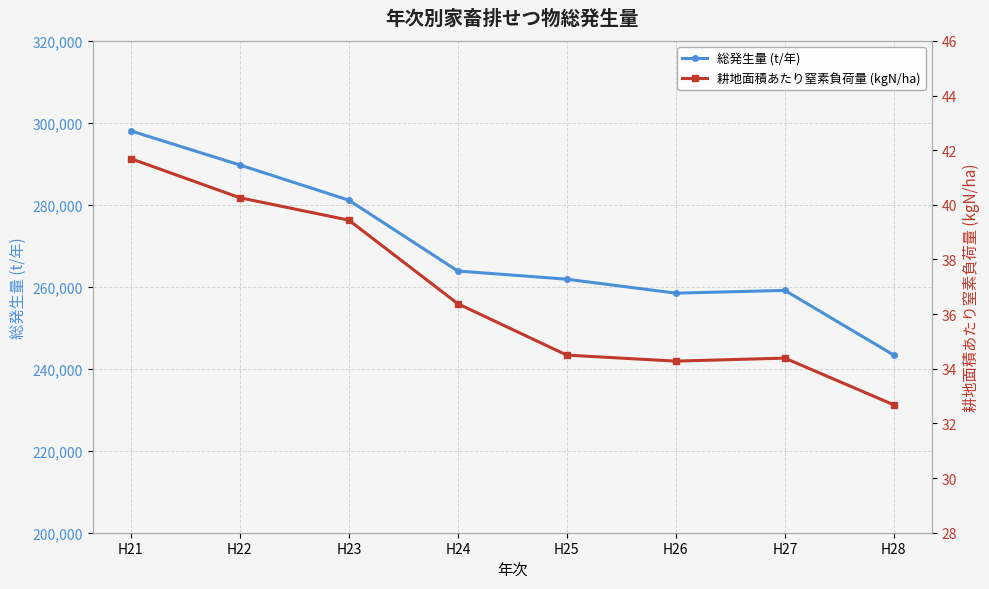

Which category has the highest value in the 総発生量 (t/年) series?

H21